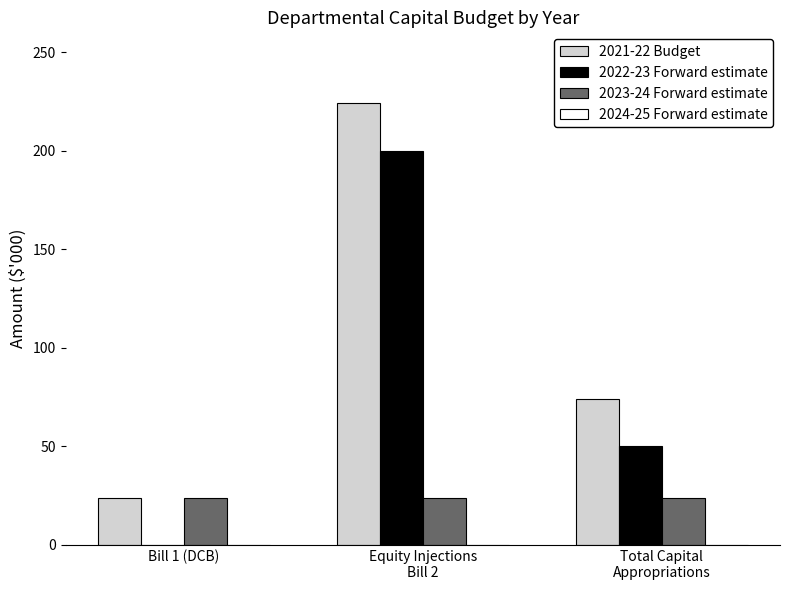

Which series has the largest total across all categories?

2021-22 Budget